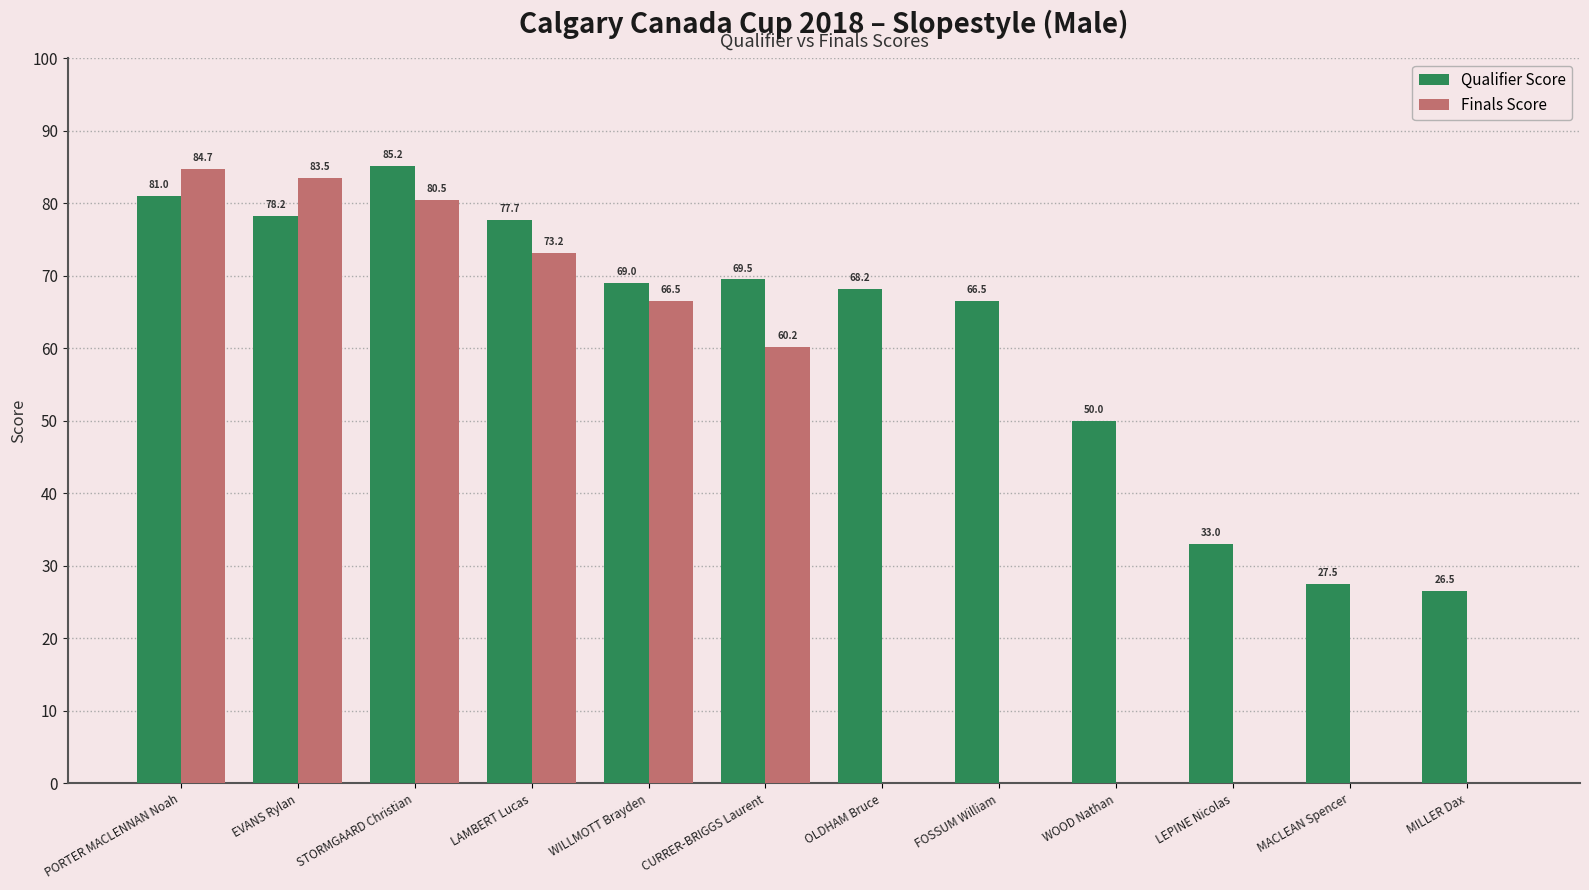

The Finals Score series shows 112.1 at STORMGAARD Christian. True or false?

False